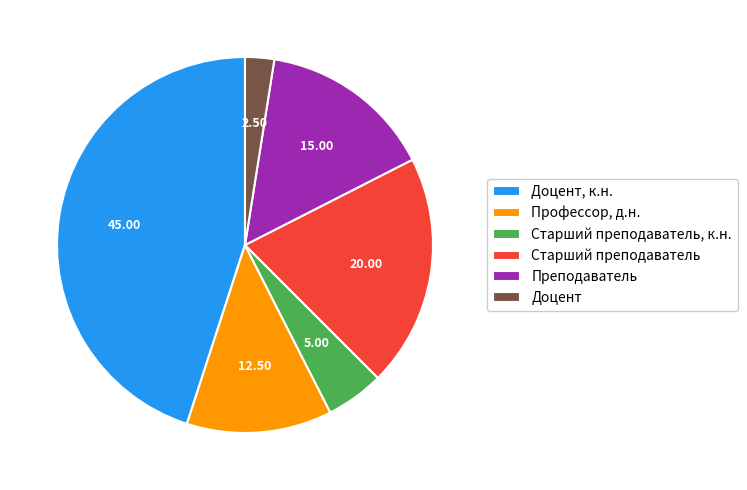

Does any single category account for the majority?

No